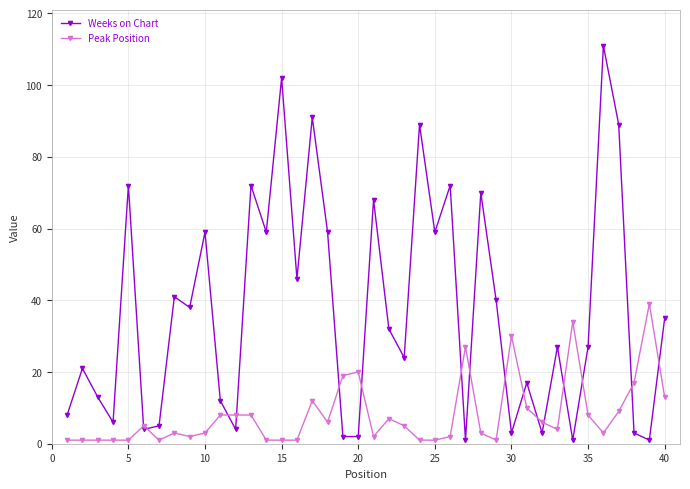

True or false: Weeks on Chart has more than 1 interior local peaks.

True